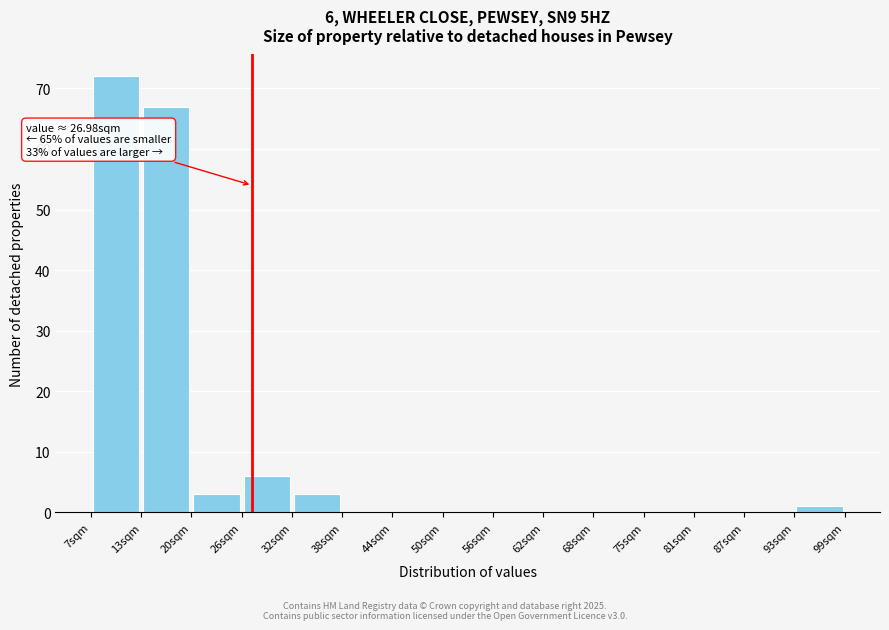

Which range on the x-axis has the tallest bar?

7 to 13